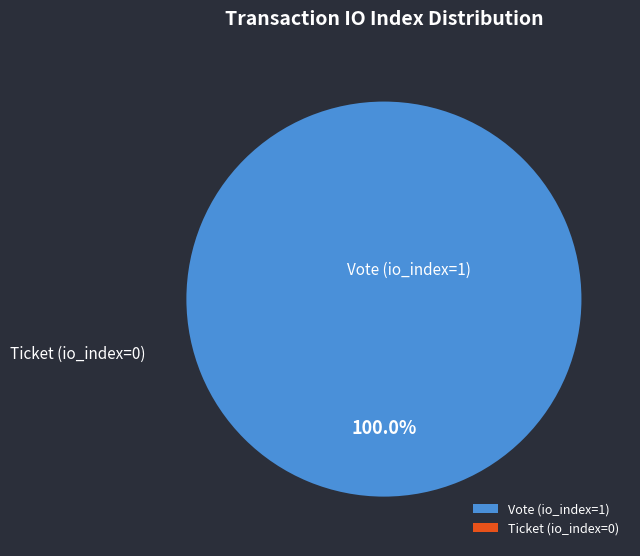

To the nearest percent, what is the average slice percentage?

50%